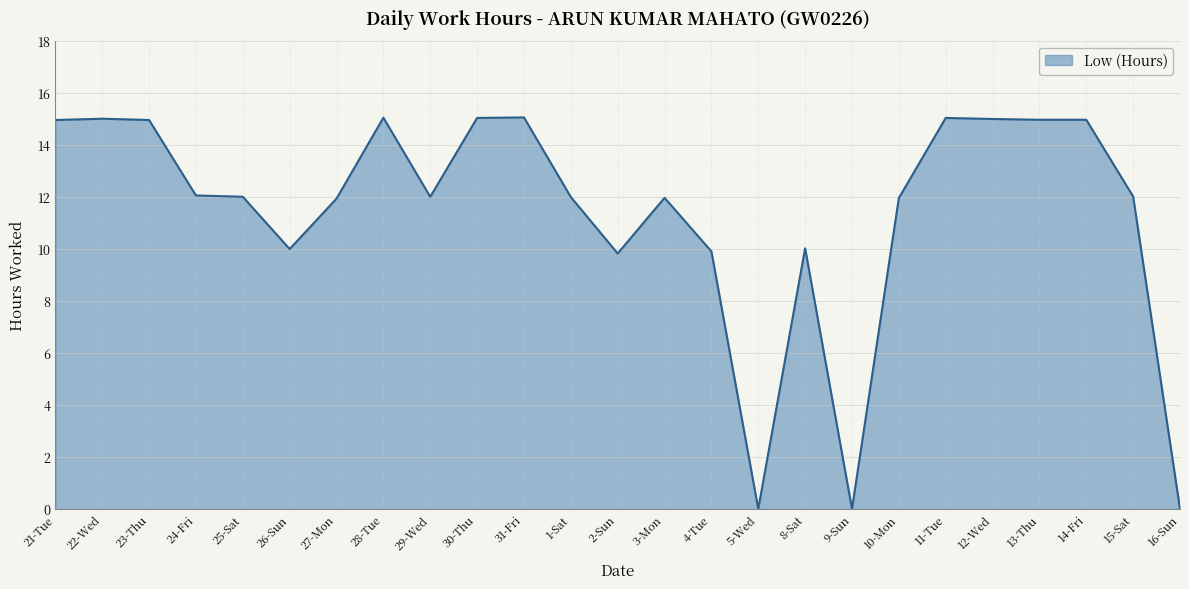

The chart shows a value of 20.8 at 3-Mon. True or false?

False